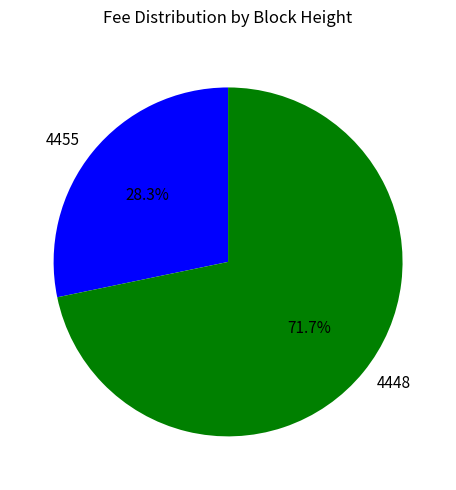

Combined, what portion of the pie is 4455 and 4448?

100.0%